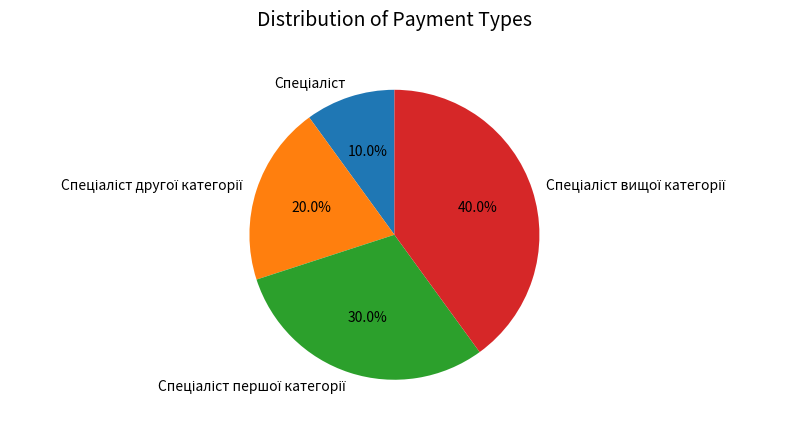

Is there a majority slice in this chart?

No